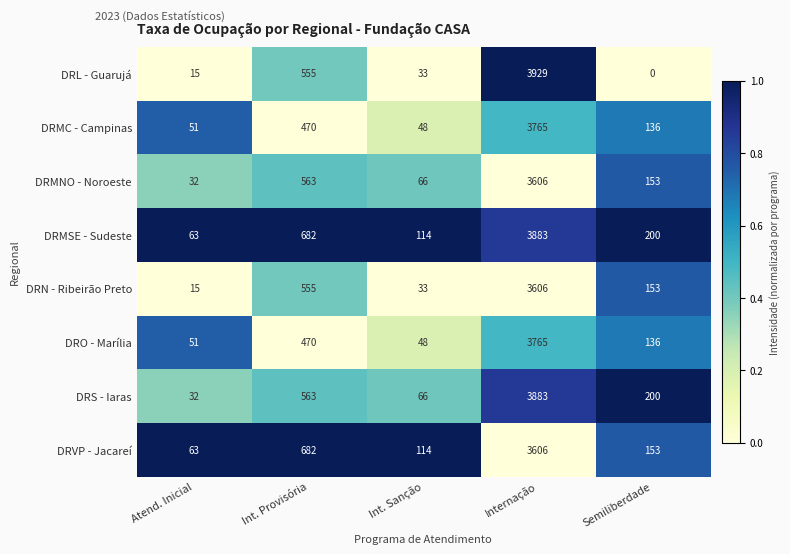

True or false: DRVP - Jacareí has a value of 63 at Atend. Inicial.

True